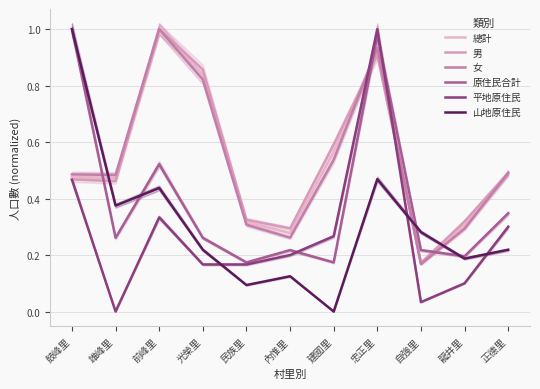

Which category has the highest value in the 山地原住民 series?

鼓峰里